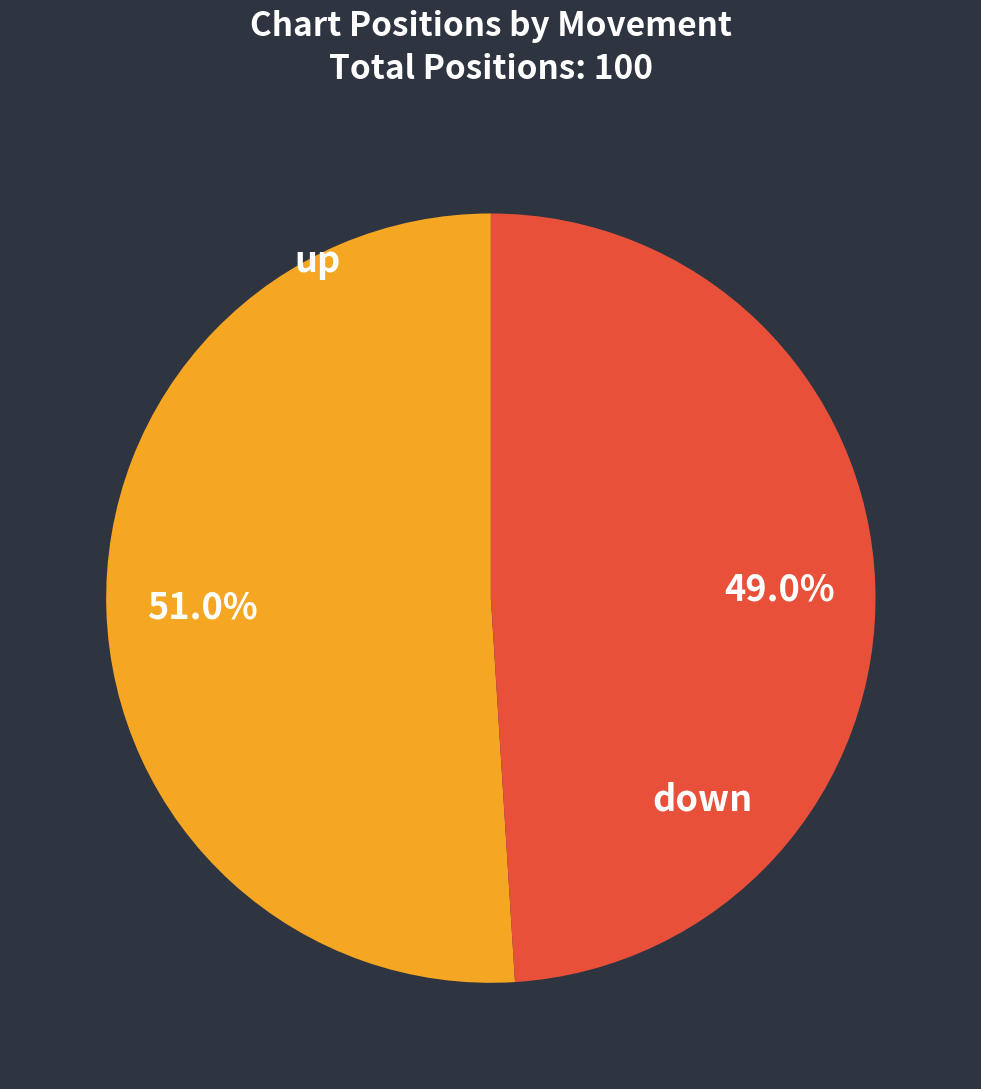

Is there a majority slice in this chart?

Yes